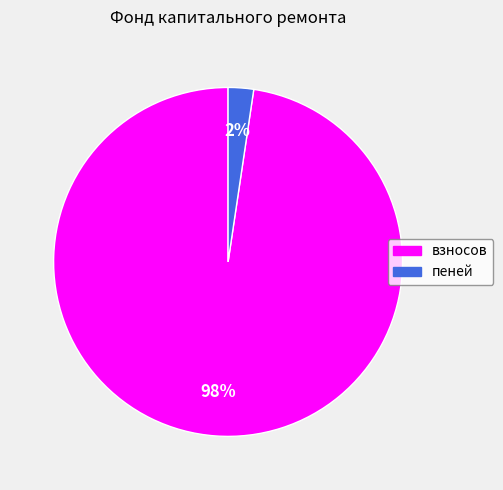

Is it true that пеней is 2% of the pie?

True